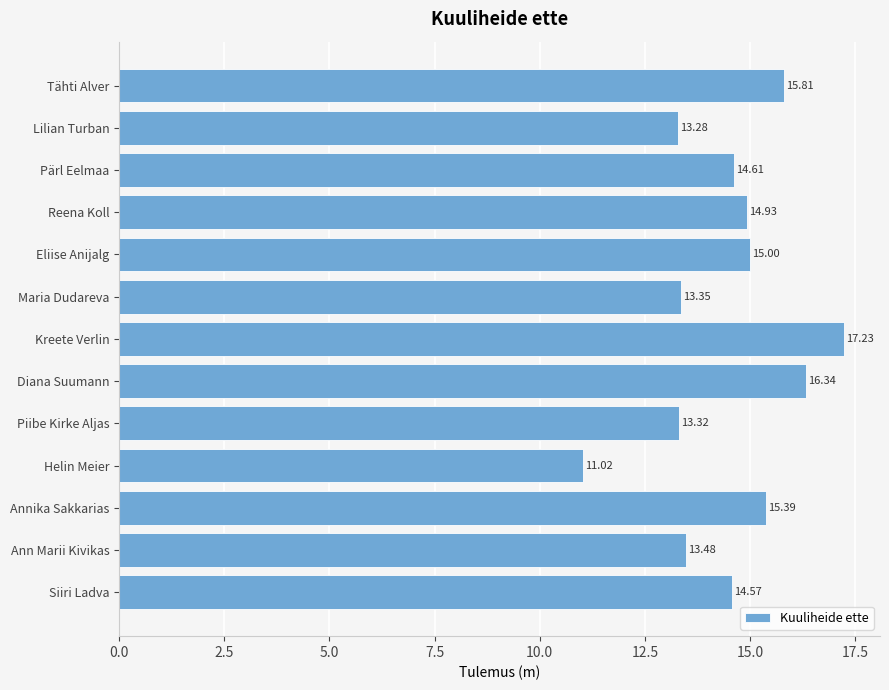

List the labels in order of value, largest first.

Kreete Verlin, Diana Suumann, Tähti Alver, Annika Sakkarias, Eliise Anijalg, Reena Koll, Pärl Eelmaa, Siiri Ladva, Ann Marii Kivikas, Maria Dudareva, Piibe Kirke Aljas, Lilian Turban, Helin Meier